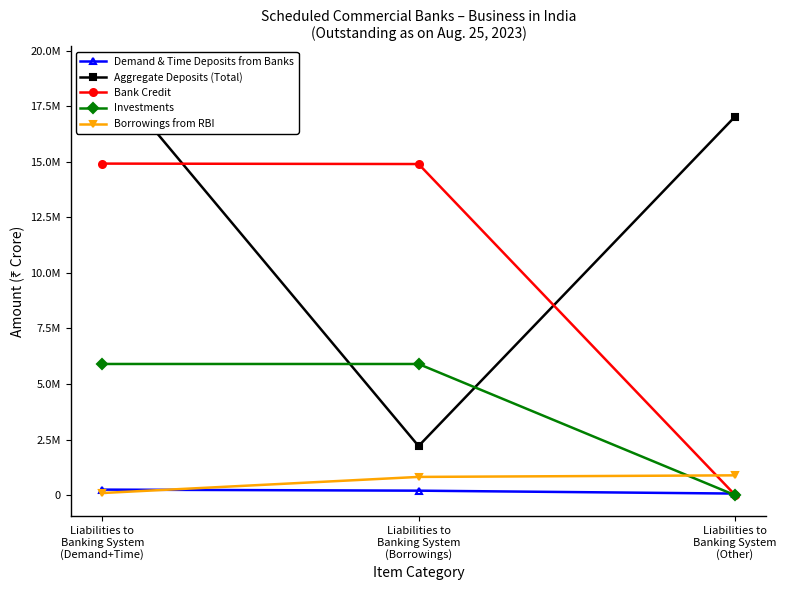

True or false: Aggregate Deposits (Total) has a value of 17024997 at Liabilities to
Banking System
(Other).

True